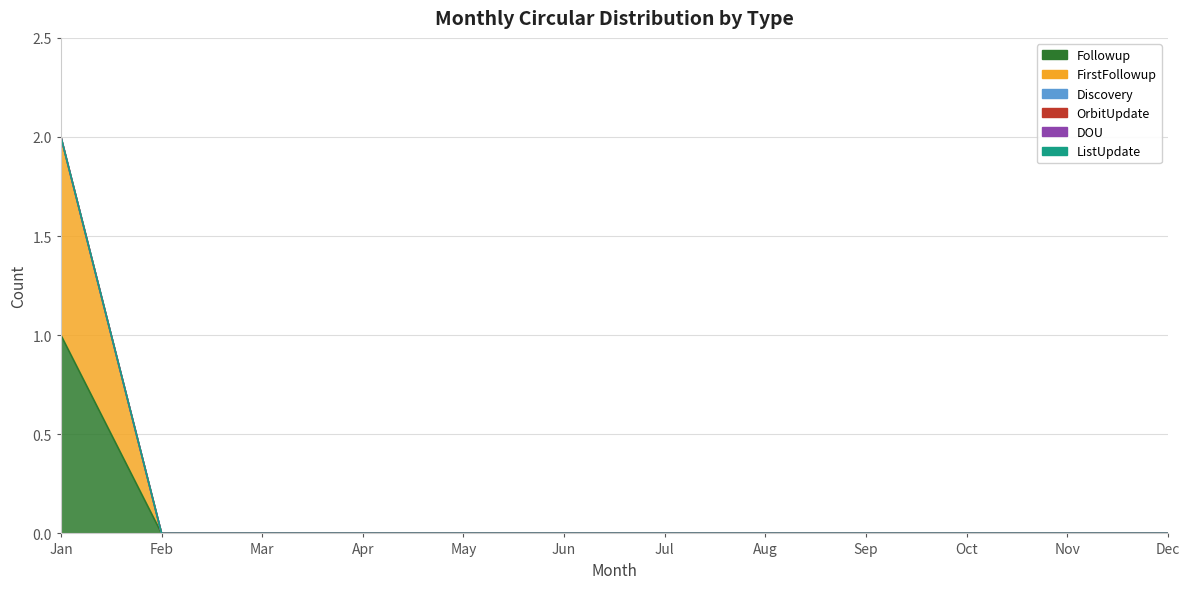

Reading left to right, transcribe all the data shown in this chart.

Followup: Jan=1	Feb=0	Mar=0	Apr=0	May=0	Jun=0	Jul=0	Aug=0	Sep=0	Oct=0	Nov=0	Dec=0
FirstFollowup: Jan=1	Feb=0	Mar=0	Apr=0	May=0	Jun=0	Jul=0	Aug=0	Sep=0	Oct=0	Nov=0	Dec=0
Discovery: Jan=0	Feb=0	Mar=0	Apr=0	May=0	Jun=0	Jul=0	Aug=0	Sep=0	Oct=0	Nov=0	Dec=0
OrbitUpdate: Jan=0	Feb=0	Mar=0	Apr=0	May=0	Jun=0	Jul=0	Aug=0	Sep=0	Oct=0	Nov=0	Dec=0
DOU: Jan=0	Feb=0	Mar=0	Apr=0	May=0	Jun=0	Jul=0	Aug=0	Sep=0	Oct=0	Nov=0	Dec=0
ListUpdate: Jan=0	Feb=0	Mar=0	Apr=0	May=0	Jun=0	Jul=0	Aug=0	Sep=0	Oct=0	Nov=0	Dec=0